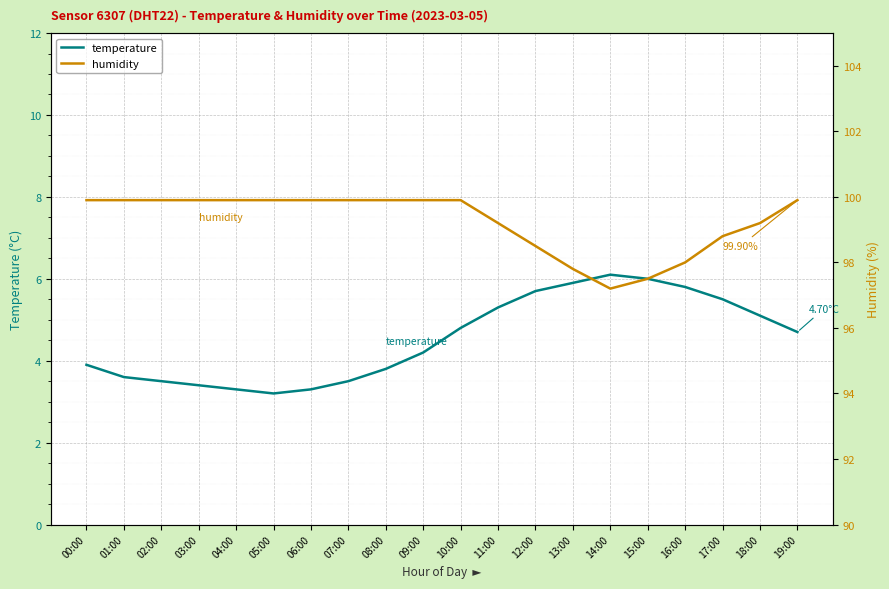

Reading right to left, list all the values displayed in this chart.

temperature: 19:00=4.7	18:00=5.1	17:00=5.5	16:00=5.8	15:00=6.0	14:00=6.1	13:00=5.9	12:00=5.7	11:00=5.3	10:00=4.8	09:00=4.2	08:00=3.8	07:00=3.5	06:00=3.3	05:00=3.2	04:00=3.3	03:00=3.4	02:00=3.5	01:00=3.6	00:00=3.9
humidity: 19:00=99.9	18:00=99.2	17:00=98.8	16:00=98.0	15:00=97.5	14:00=97.2	13:00=97.8	12:00=98.5	11:00=99.2	10:00=99.9	09:00=99.9	08:00=99.9	07:00=99.9	06:00=99.9	05:00=99.9	04:00=99.9	03:00=99.9	02:00=99.9	01:00=99.9	00:00=99.9